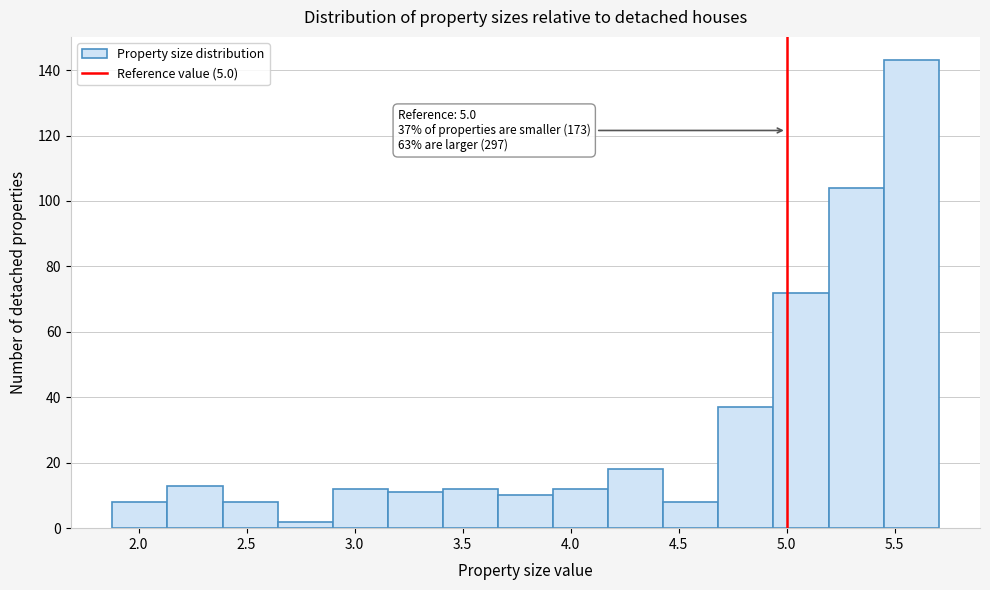

Over which range of the x-axis is the bar tallest?

5.45 to 5.70